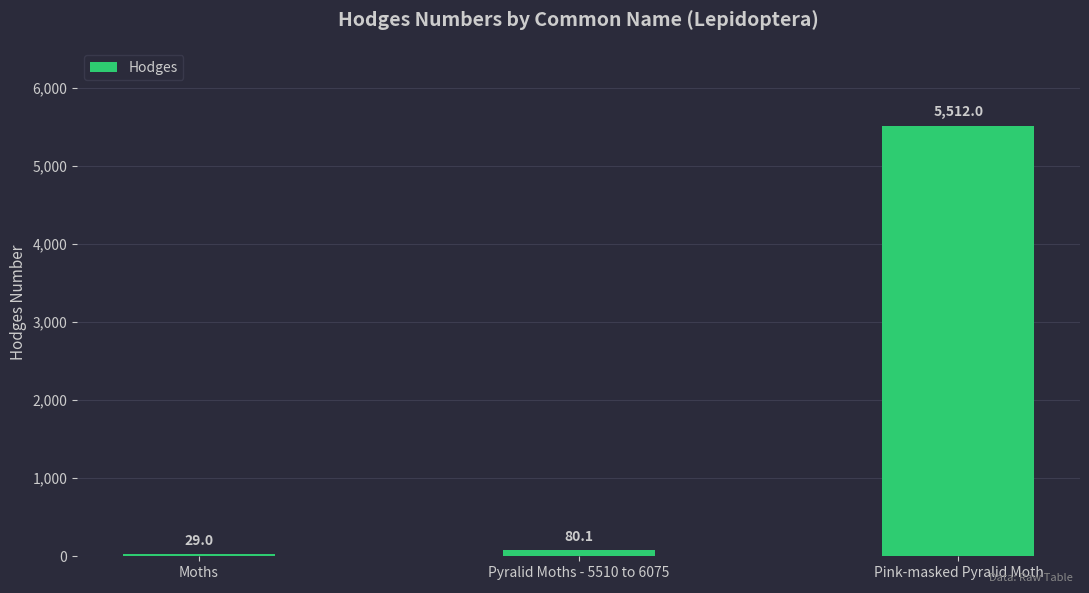

What is the average value?

1873.7